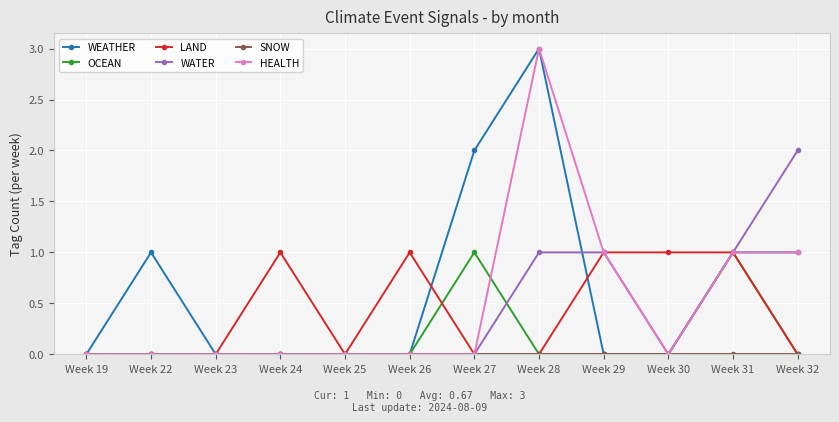

True or false: HEALTH has more than 0 points higher than both neighbors.

True